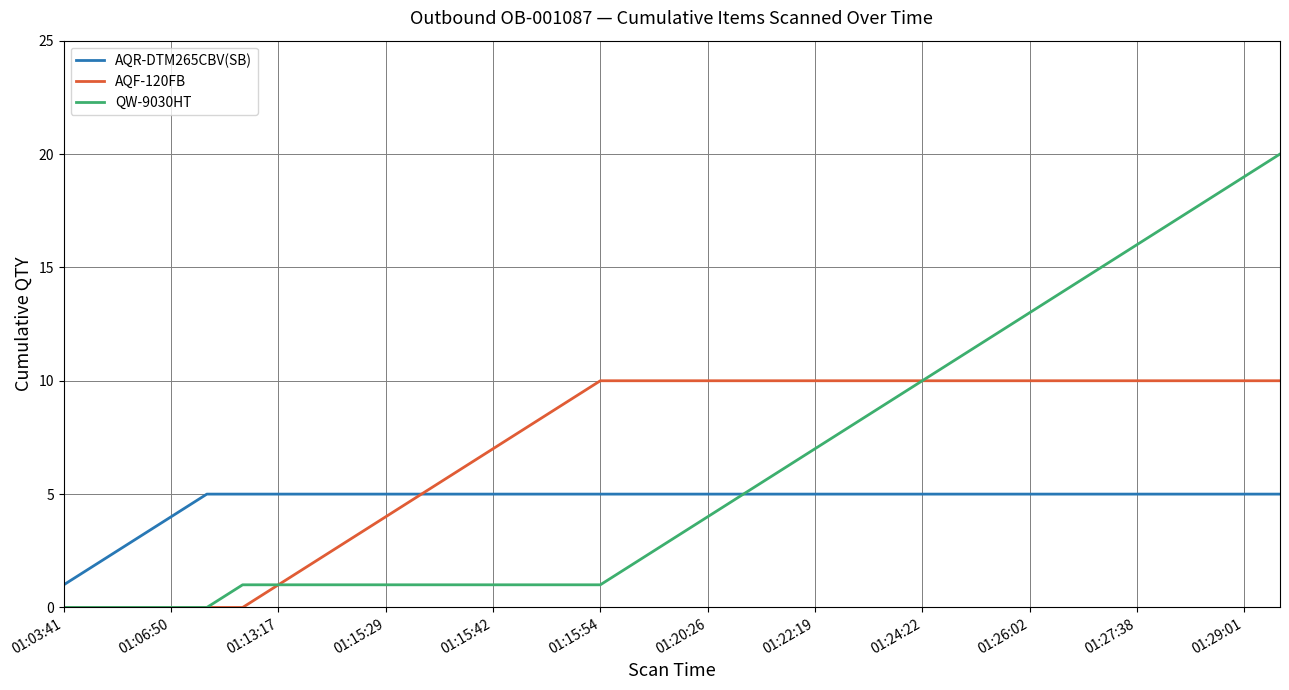

Rank the series by their maximum value, from highest to lowest.

QW-9030HT, AQF-120FB, AQR-DTM265CBV(SB)